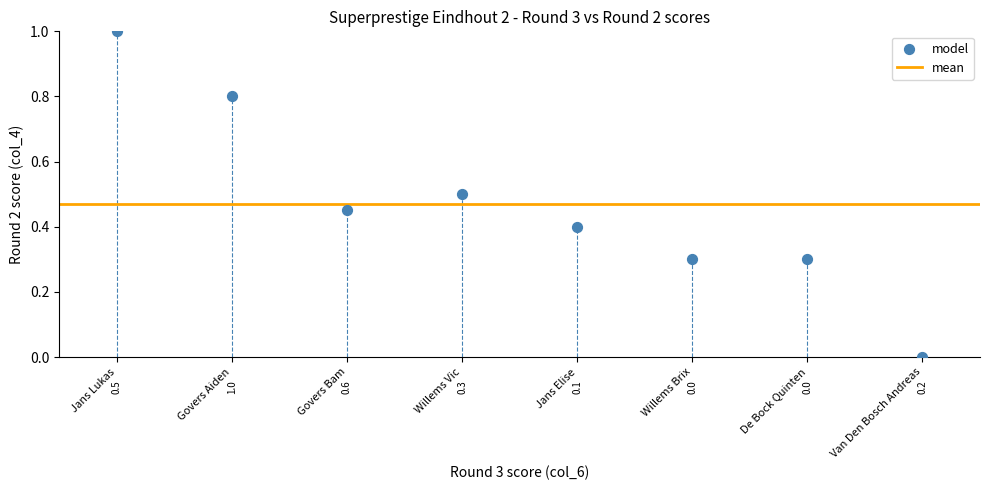

What is the range of Y values (max minus min)?

1.0